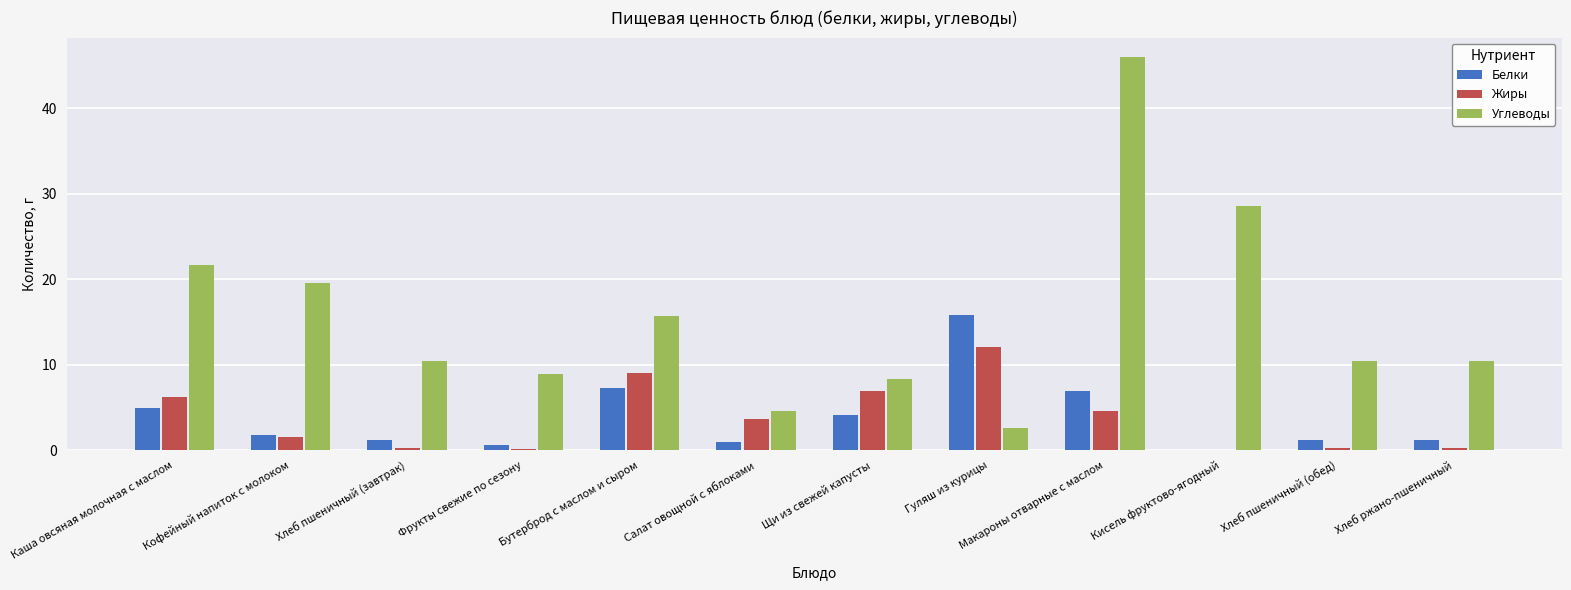

Is the value of Жиры at Кофейный напиток с молоком greater than the value of Углеводы at Кофейный напиток с молоком?

No